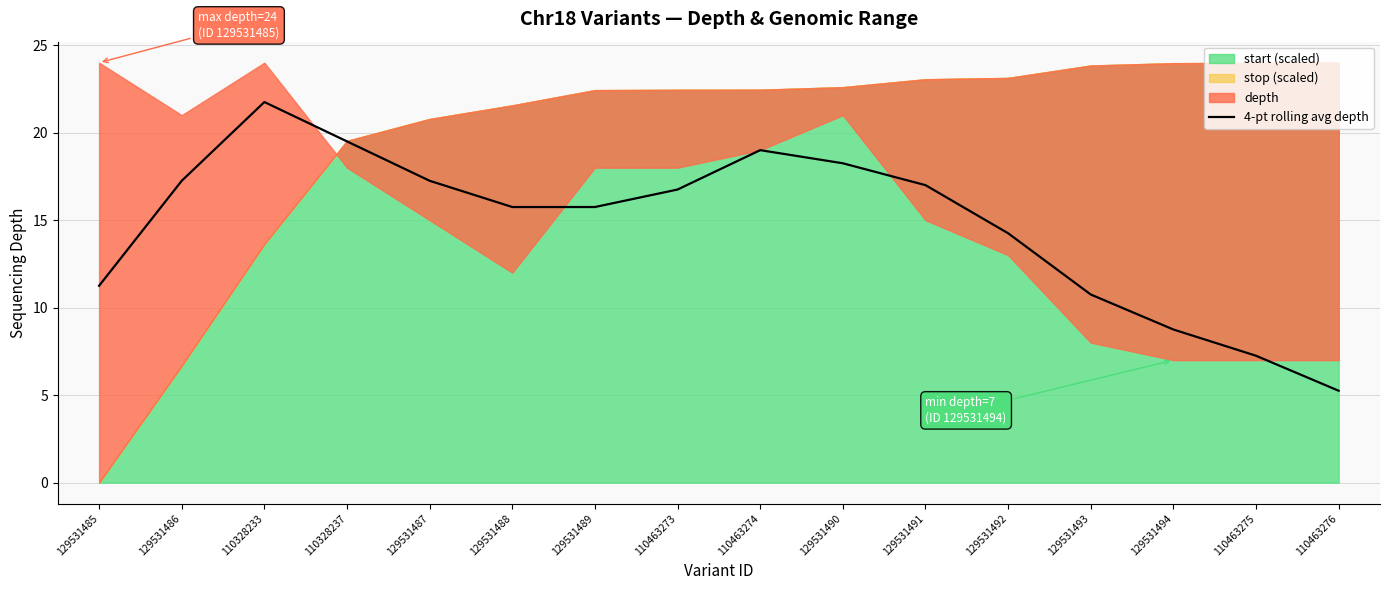

The value of 4-pt rolling avg depth at 129531486 is 17.2. True or false?

True